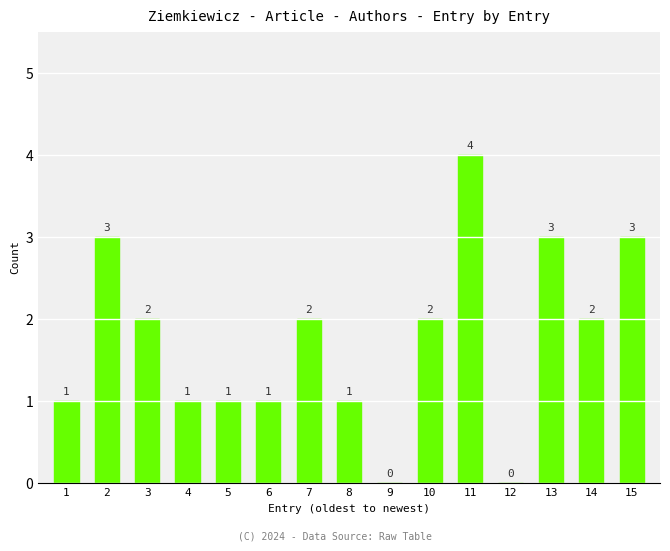

Between 13 and 11, which is larger?

11